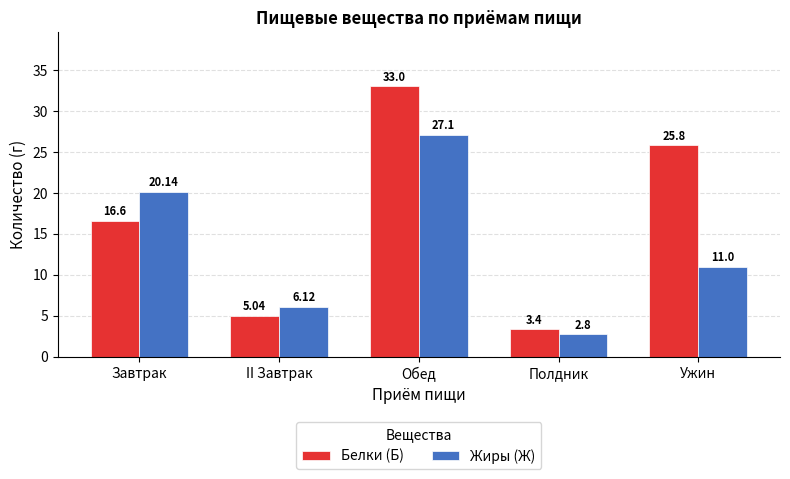

What is the spread (max minus min) of values at Завтрак?

3.5